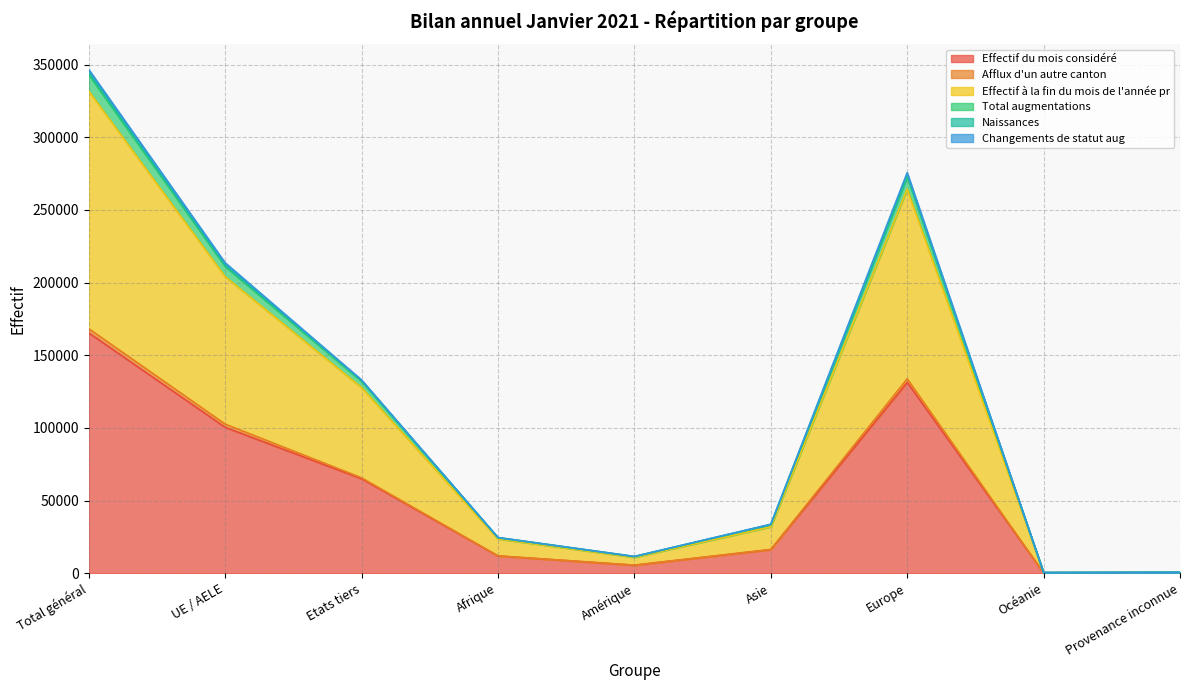

What is the maximum value for Effectif du mois considéré?

165400